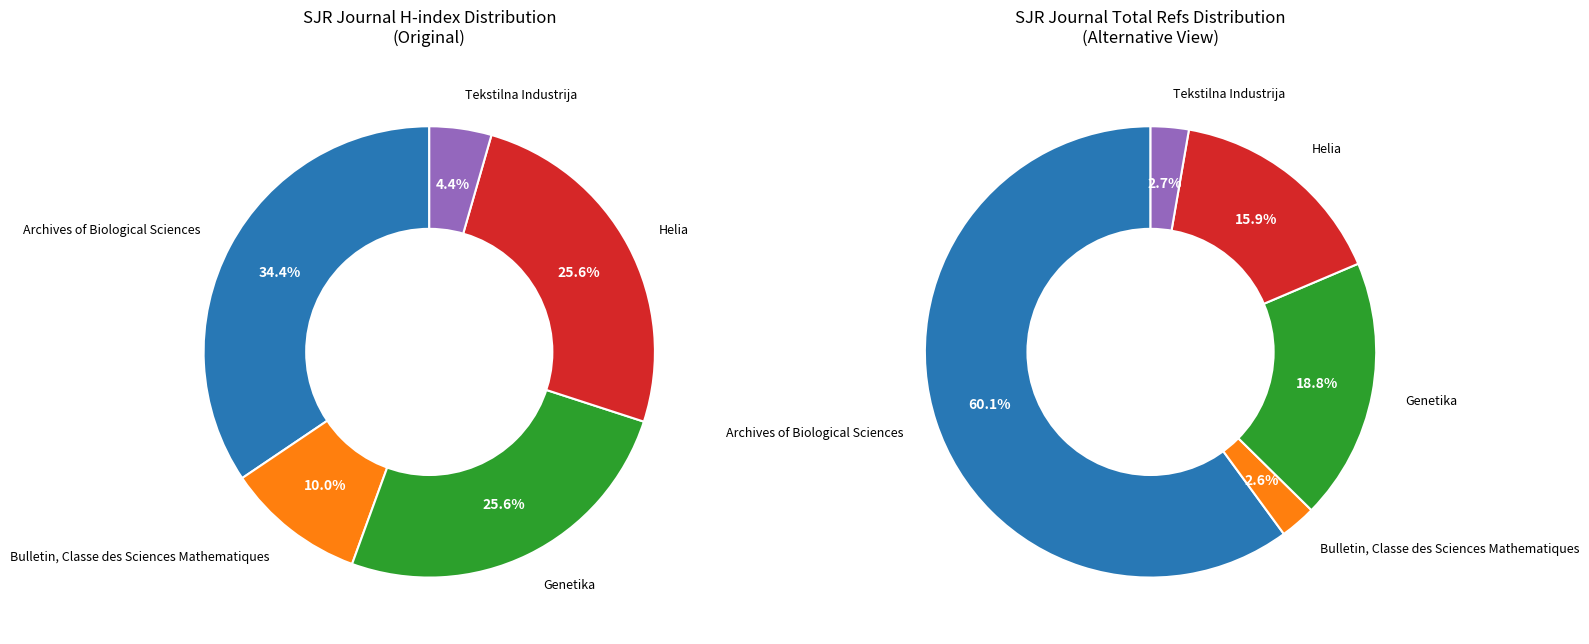

To the nearest percent, what is the difference between the largest and smallest slice percentages?

30%